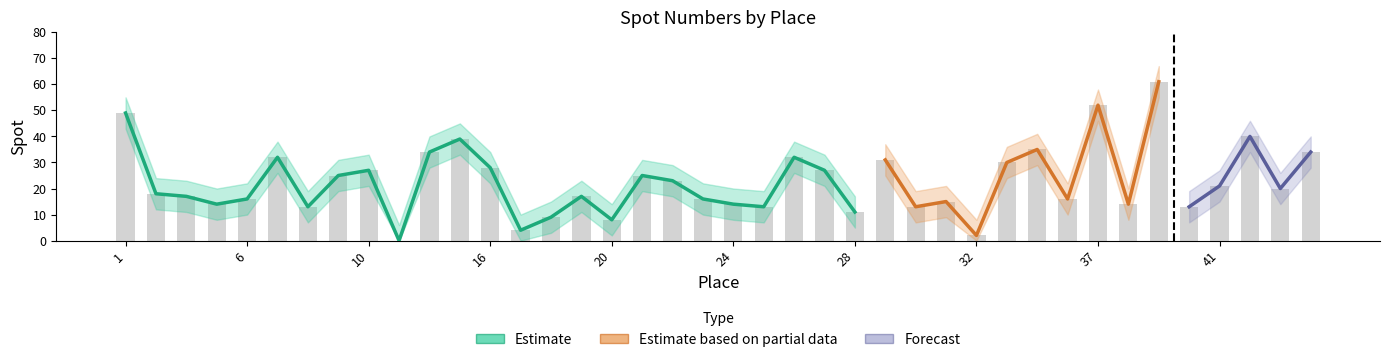

Rank the categories by Spot value from highest to lowest.

39, 37, 1, 42, 14, 34, 13, 44, 7, 26, 29, 33, 16, 10, 27, 9, 21, 22, 41, 43, 2, 4, 19, 6, 23, 36, 31, 5, 24, 38, 8, 25, 30, 40, 28, 18, 20, 17, 32, 11